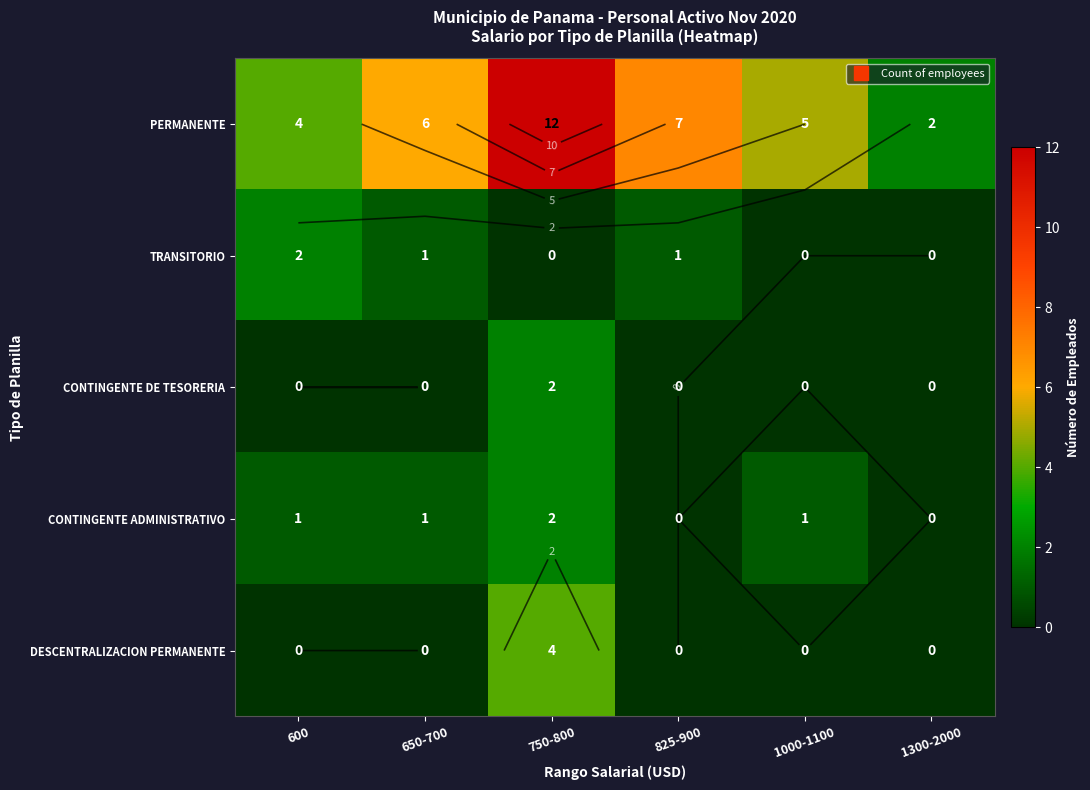

Rank the series by their maximum value, from lowest to highest.

TRANSITORIO, CONTINGENTE DE TESORERIA, CONTINGENTE ADMINISTRATIVO, DESCENTRALIZACION PERMANENTE, PERMANENTE